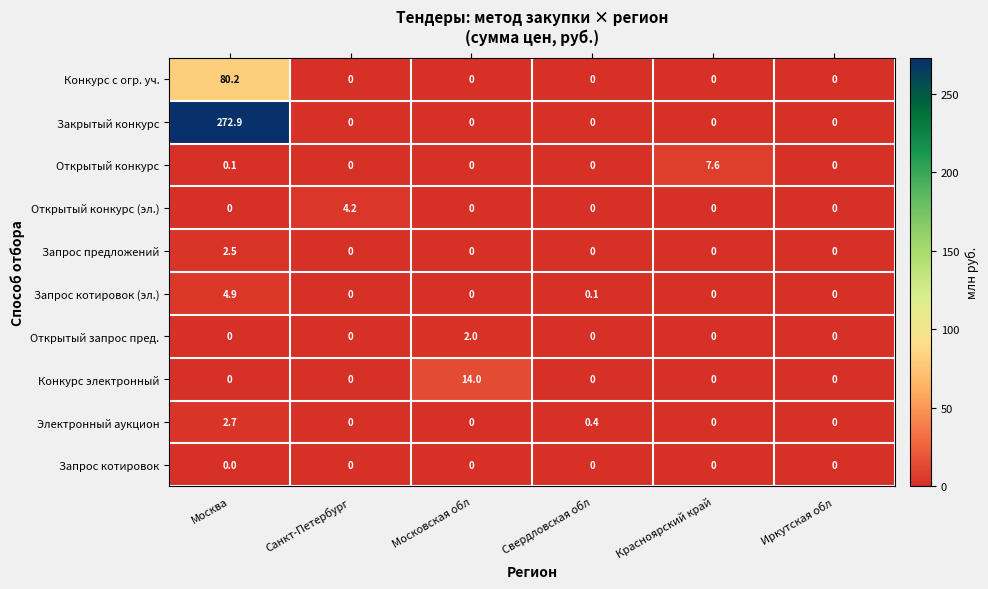

Rank the series by their maximum value, from lowest to highest.

Запрос котировок, Открытый запрос пред., Запрос предложений, Электронный аукцион, Открытый конкурс (эл.), Запрос котировок (эл.), Открытый конкурс, Конкурс электронный, Конкурс с огр. уч., Закрытый конкурс